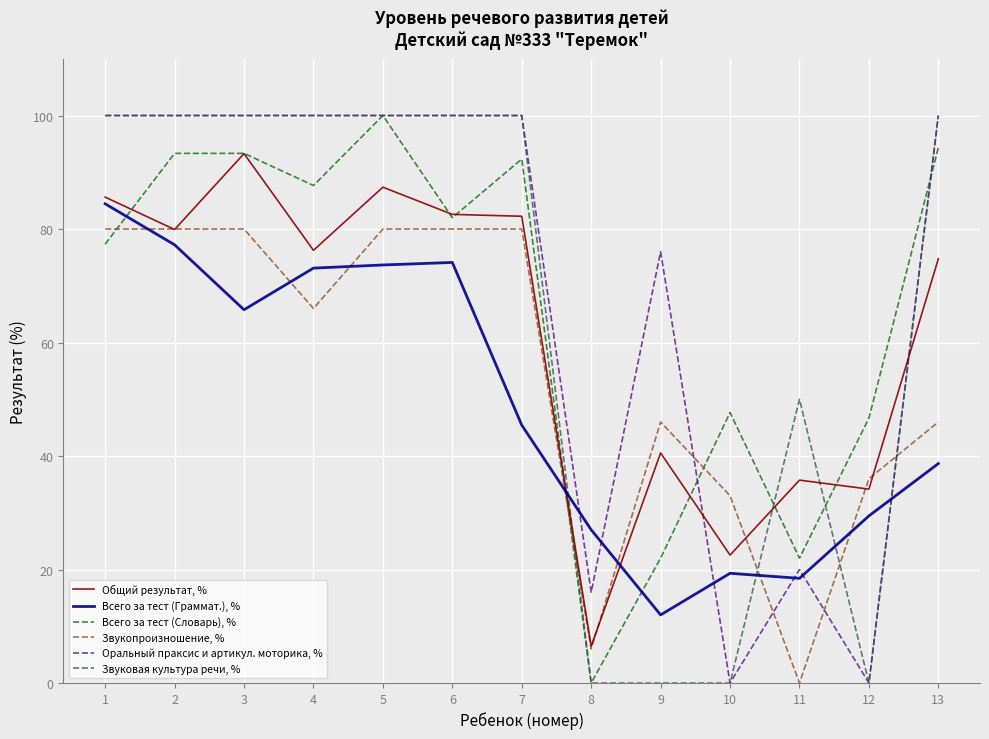

The value of Всего за тест (Словарь), % at 2 is 162.9. True or false?

False